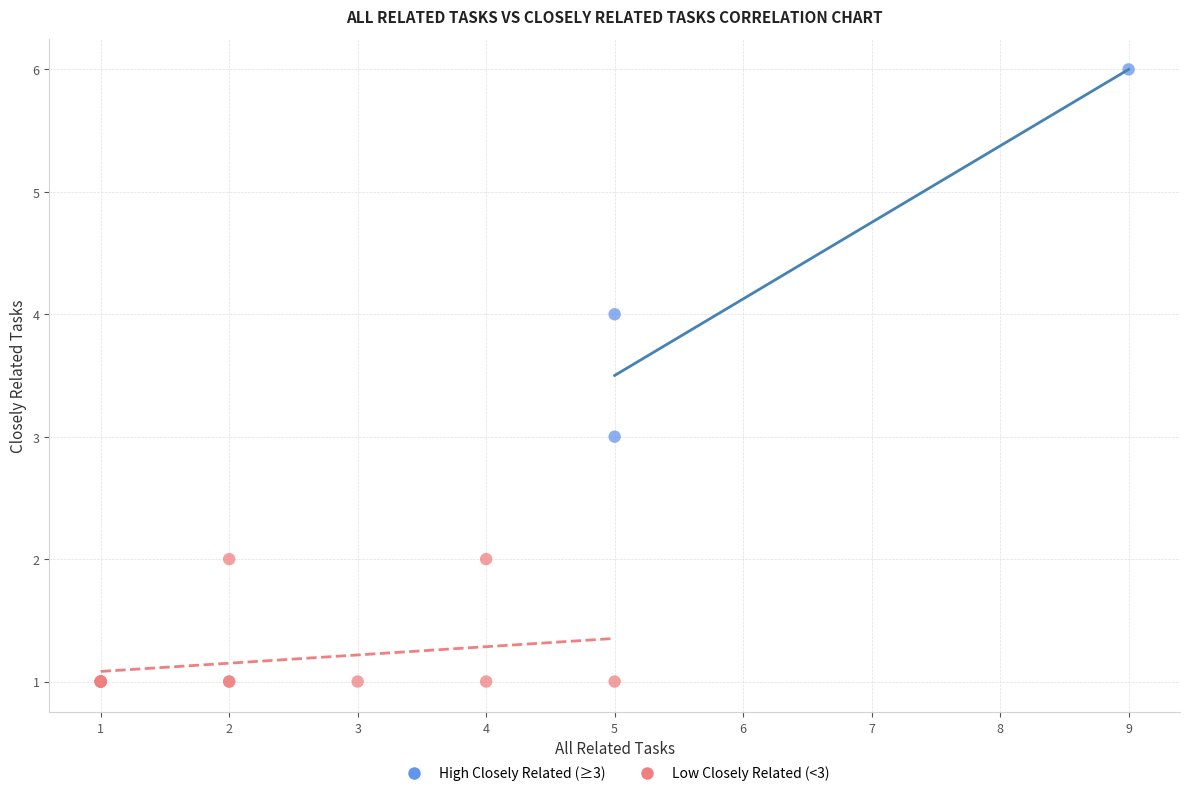

What are all the series names shown in the legend?

High Closely Related (≥3), Low Closely Related (<3)